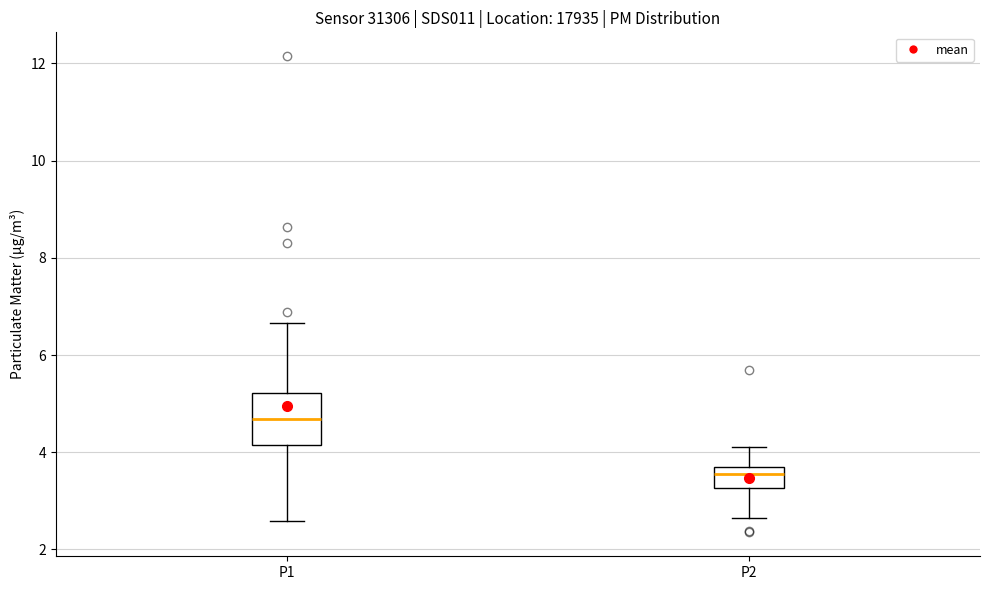

Where is the upper edge of the box for P2 on the y-axis? The values are not printed on the chart, so give them approximately, as read against the axis.

3.8